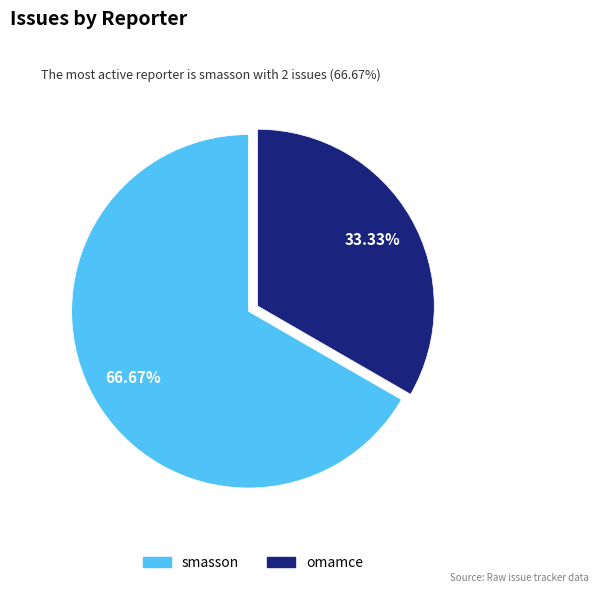

Is there any slice that represents more than half of the pie?

Yes